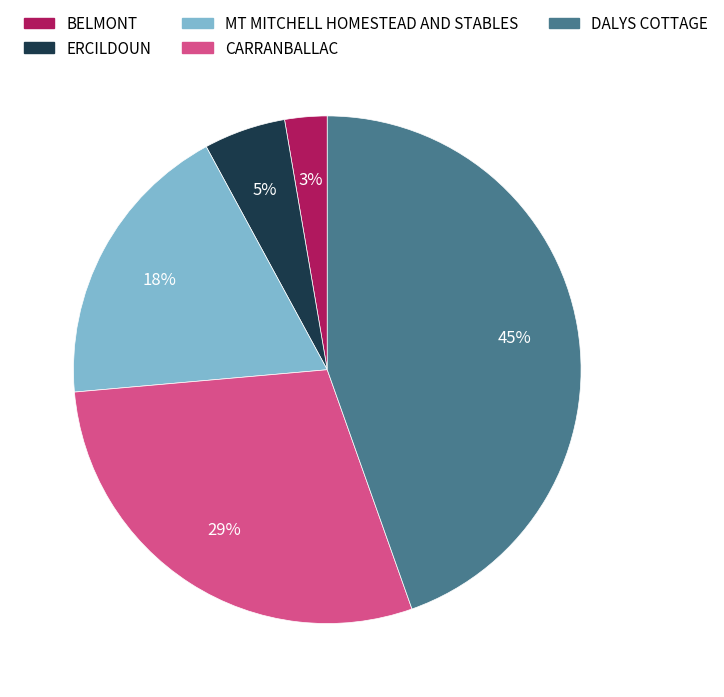

What is the smallest slice in the pie chart?

BELMONT